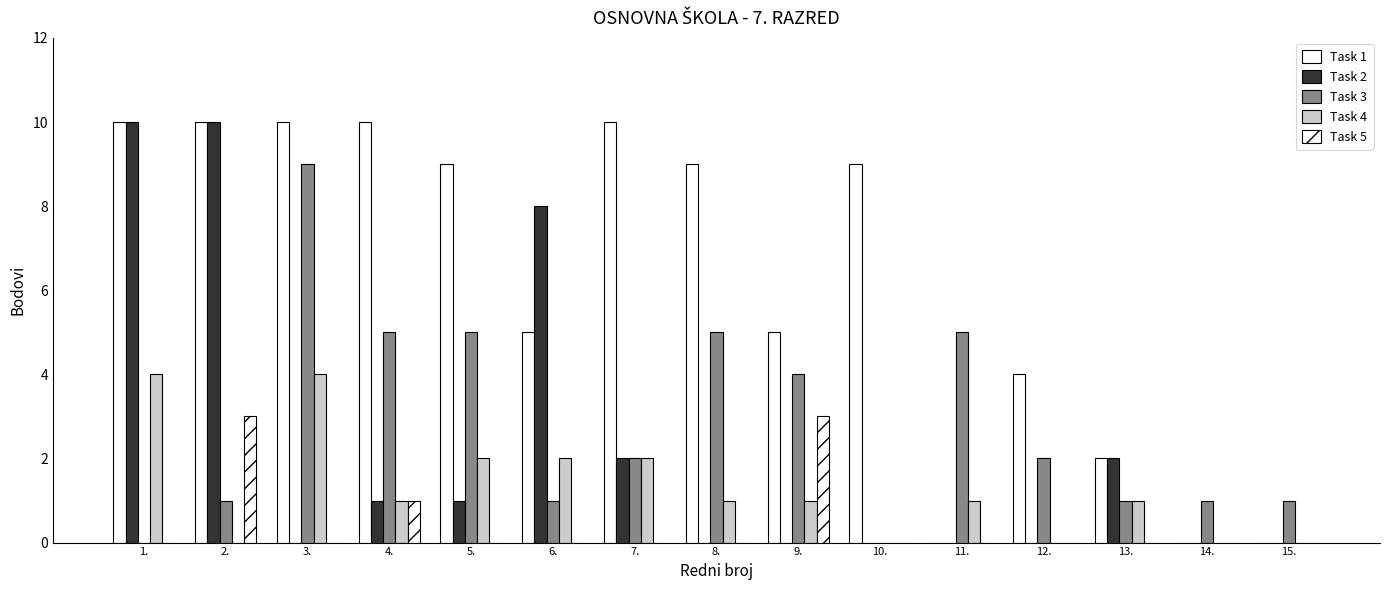

True or false: Task 3 has a value of 2 at 7..

True